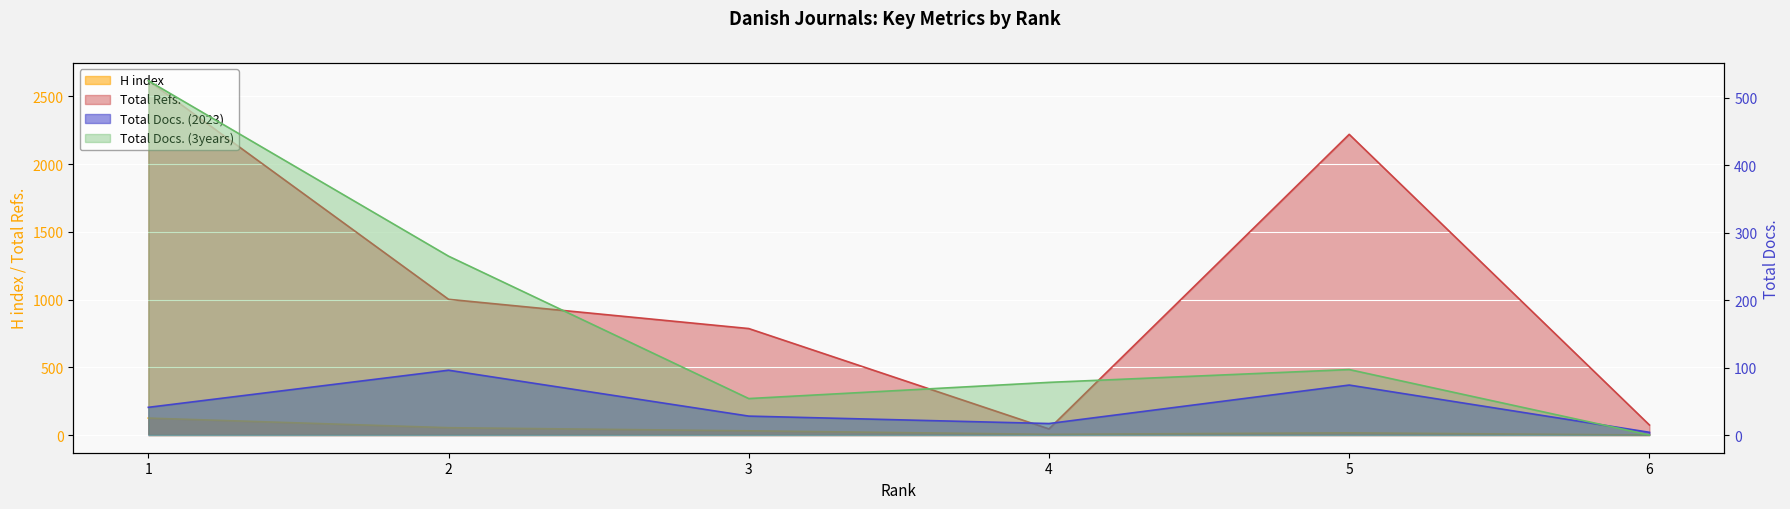

What is the value of the Total Refs. point at the 1st from the left?

2616